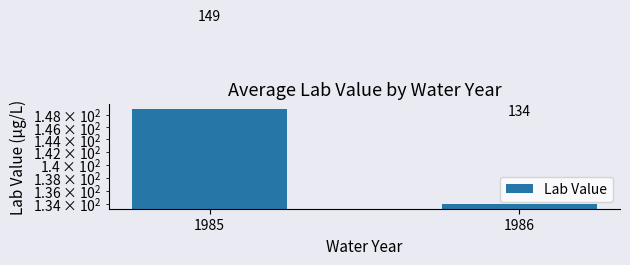

Which category has the highest value across all series?

1985